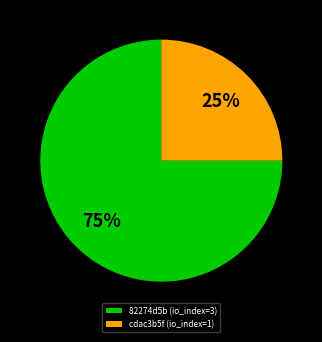

How many segments does this pie chart have?

2